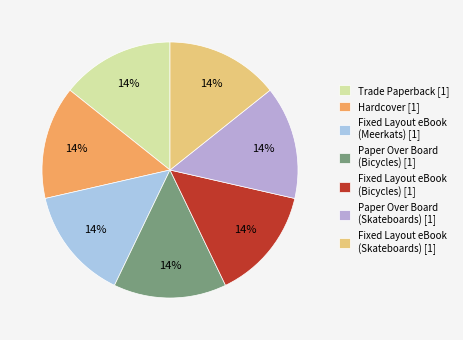

Is Paper Over Board (Bicycles) the majority of the pie?

No